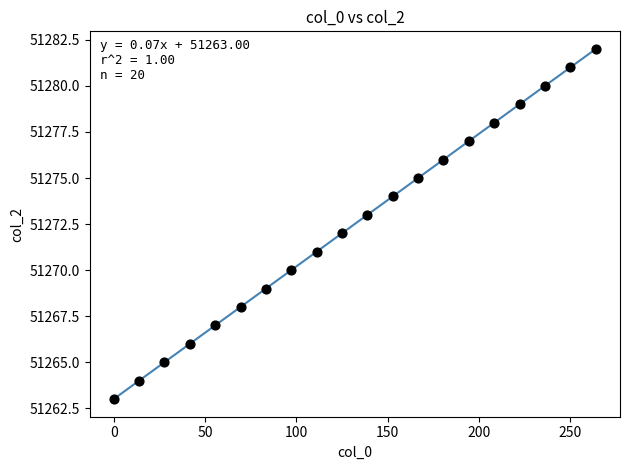

What is the range of Y values (max minus min)?

19